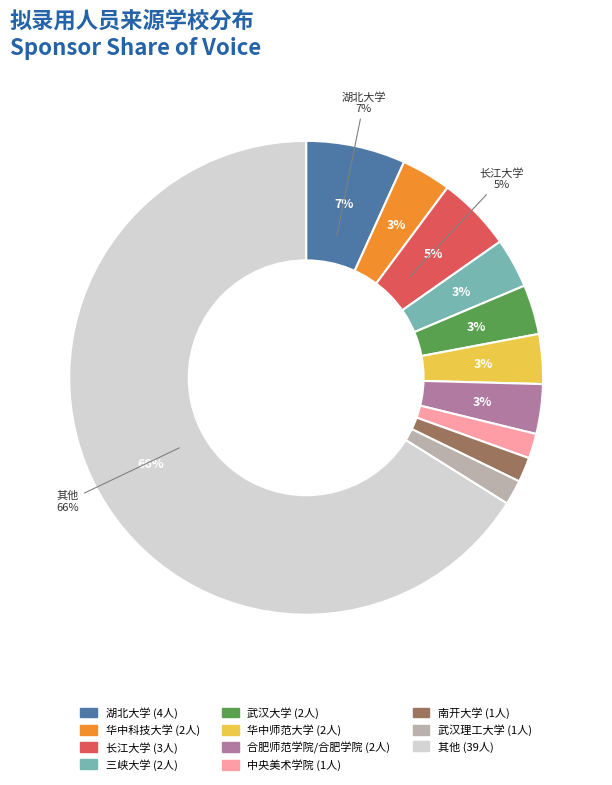

Is there a majority slice in this chart?

Yes